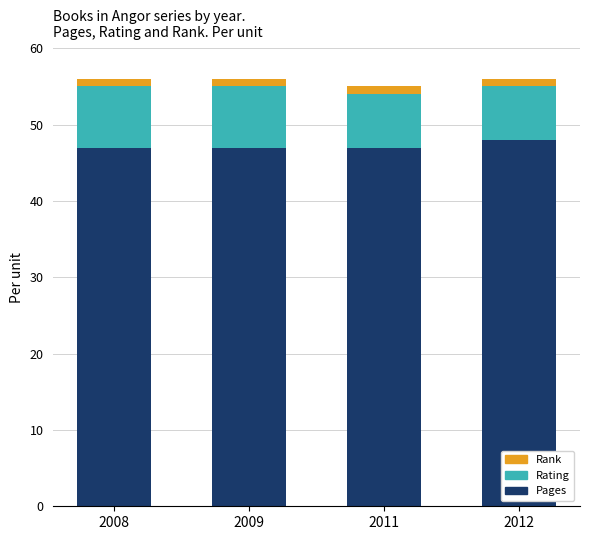

Is it true that Pages equals 47 at 2008?

True